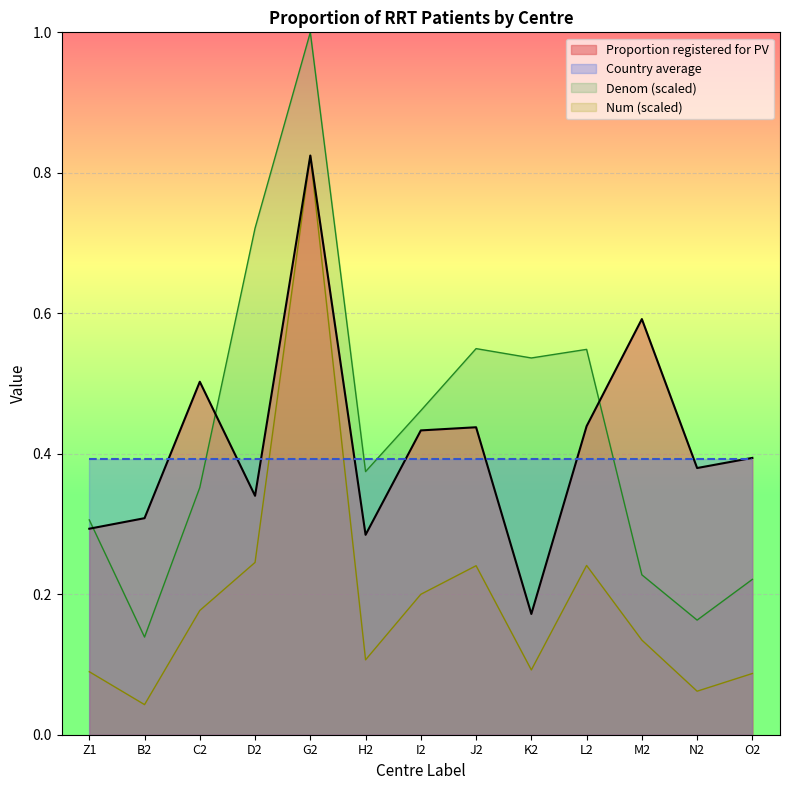

Read the Num value at Z1.

0.1